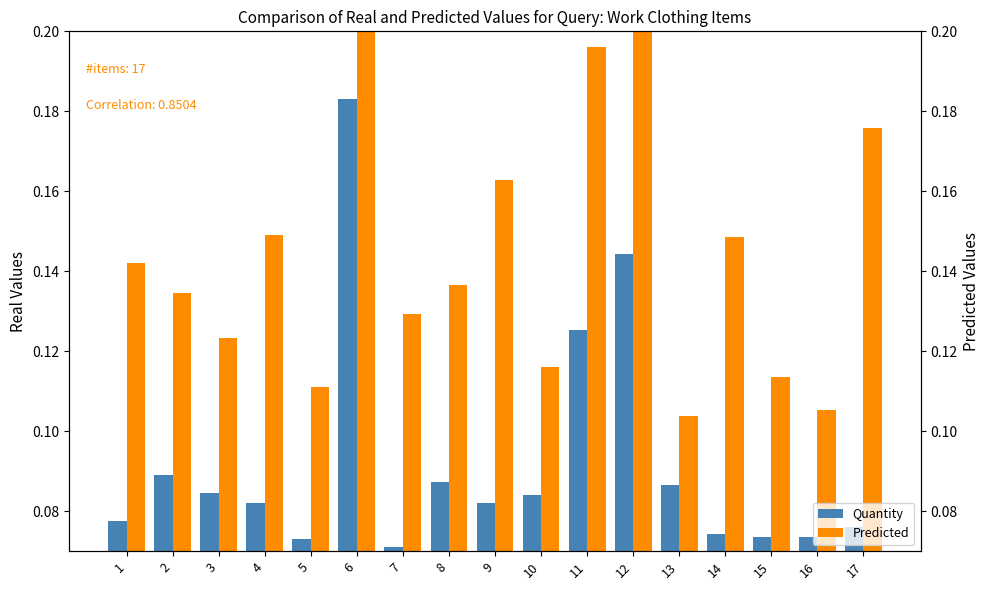

Which category has the highest value in the Predicted series?

6